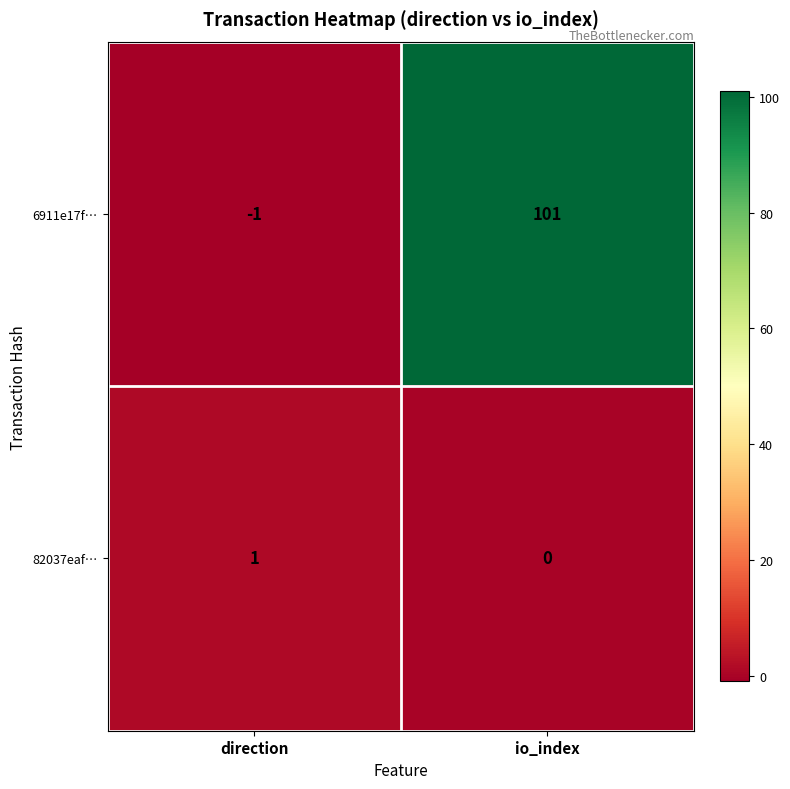

The value of 6911e17f… at io_index is 160. True or false?

False